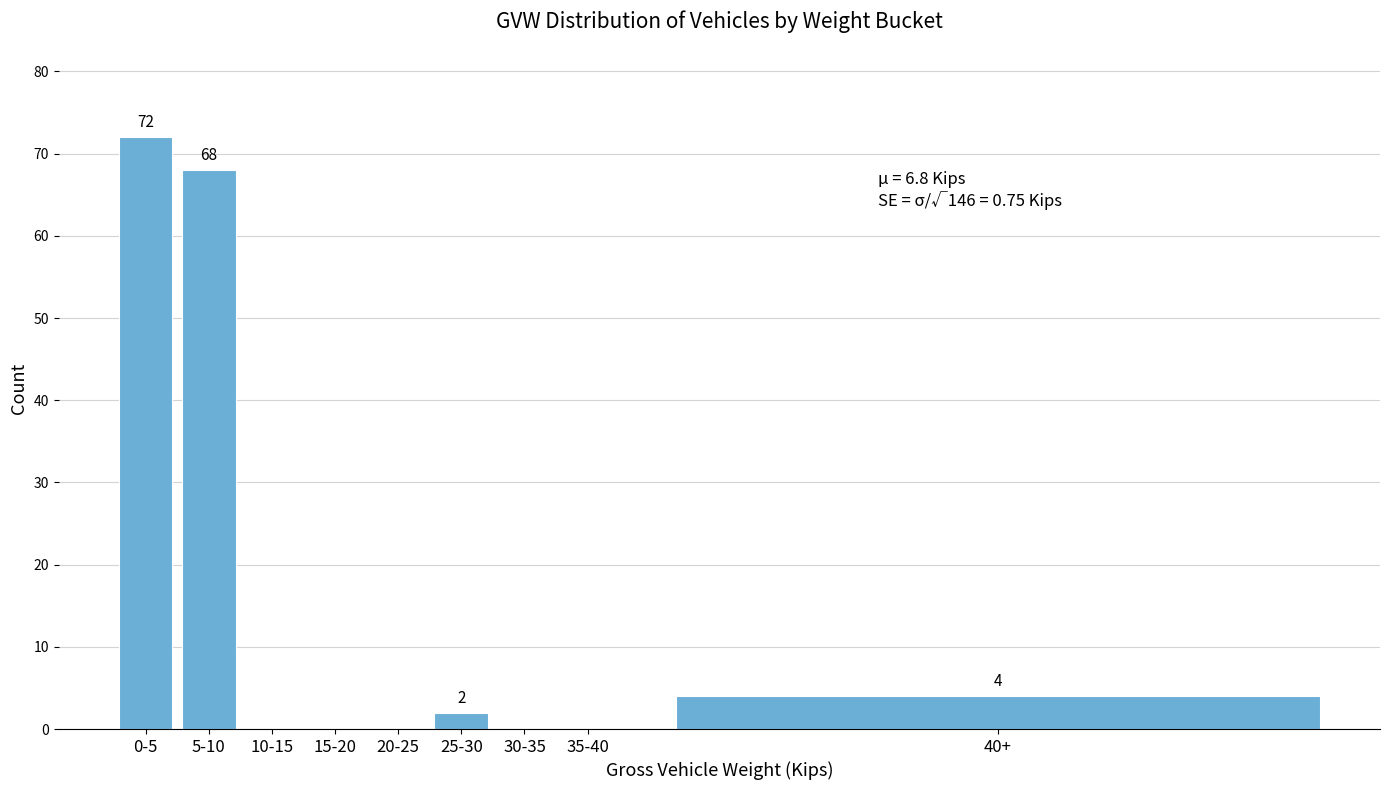

Reading left to right, what are all the values shown in this chart?

0-5=72	5-10=68	10-15=0	15-20=0	20-25=0	25-30=2	30-35=0	35-40=0	40+=4